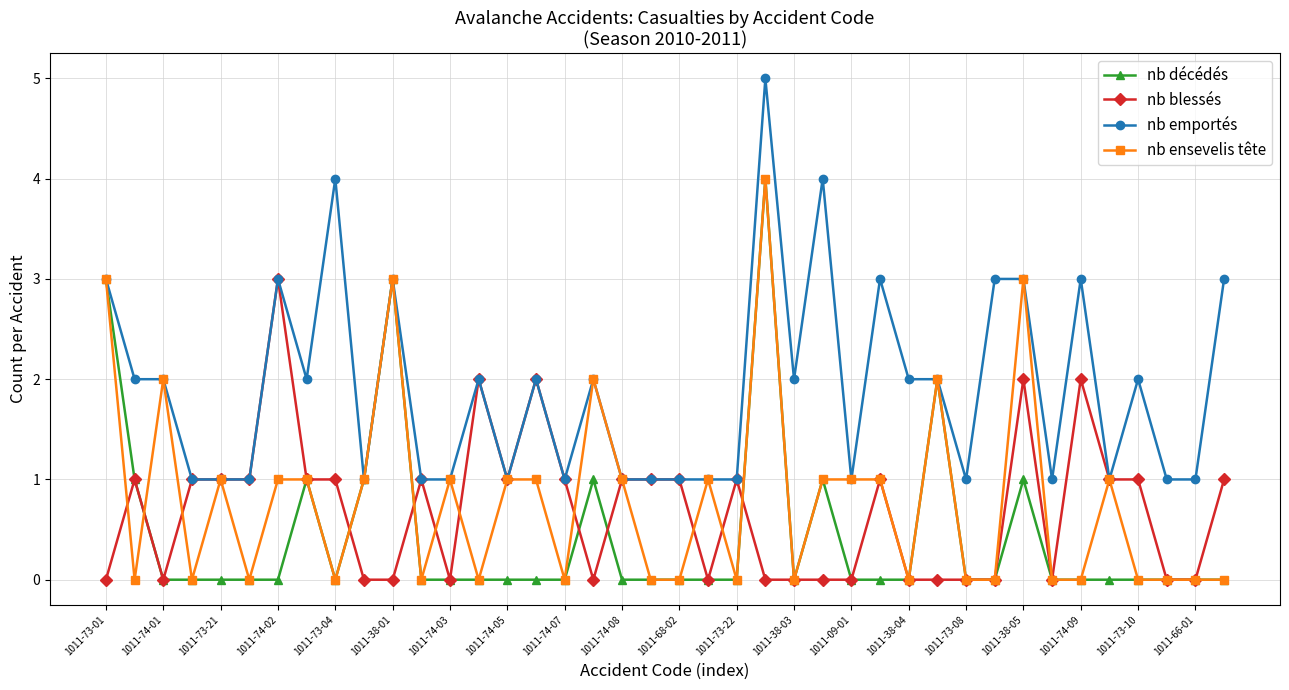

True or false: nb ensevelis tête has more than 2 points higher than both neighbors.

True